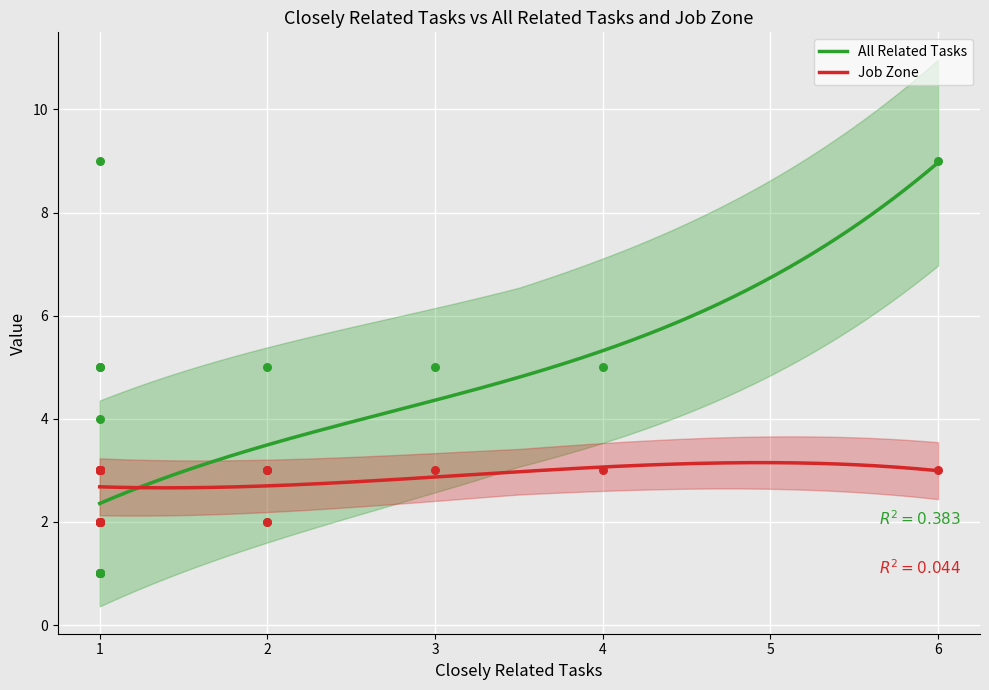

Which series has the largest total across all categories?

all_related